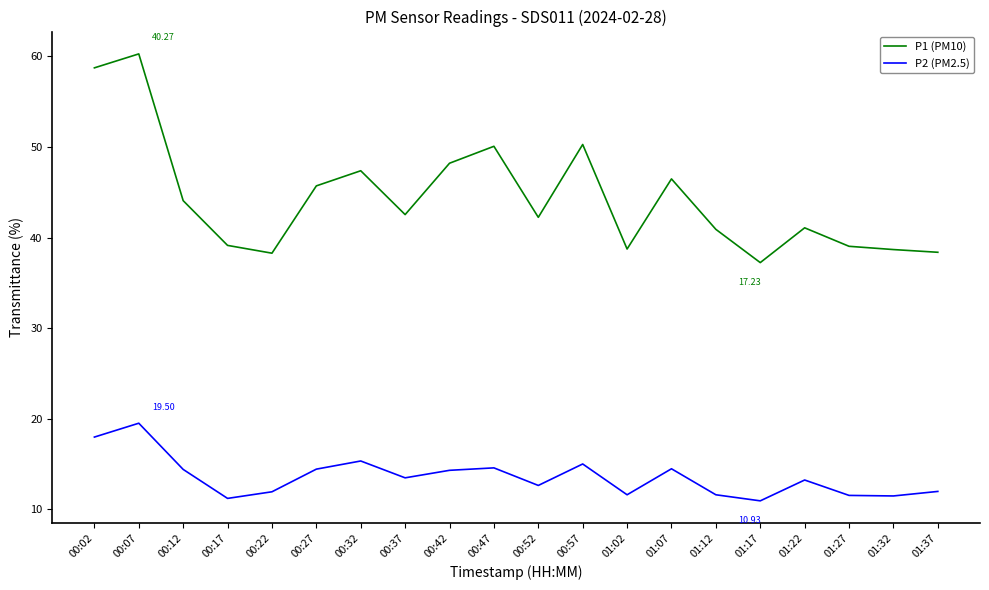

In P1 (PM10), how many points are lower than both neighbors (excluding endpoints)?

5